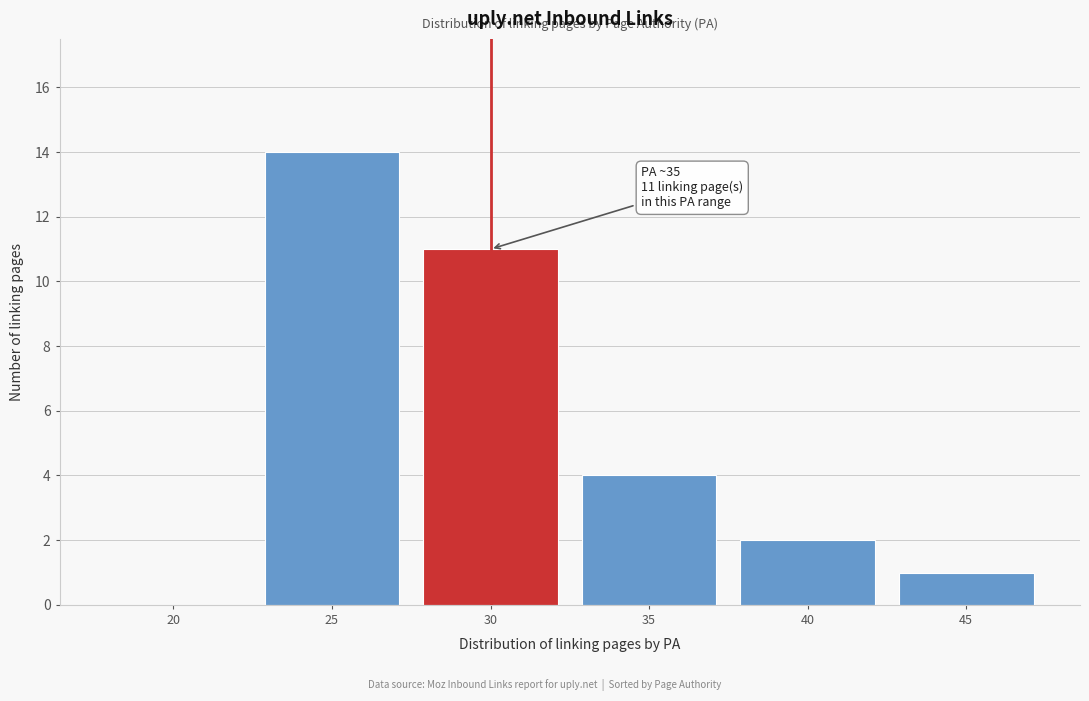

Reading left to right, list all the values displayed in this chart.

20=0	25=14	30=11	35=4	40=2	45=1